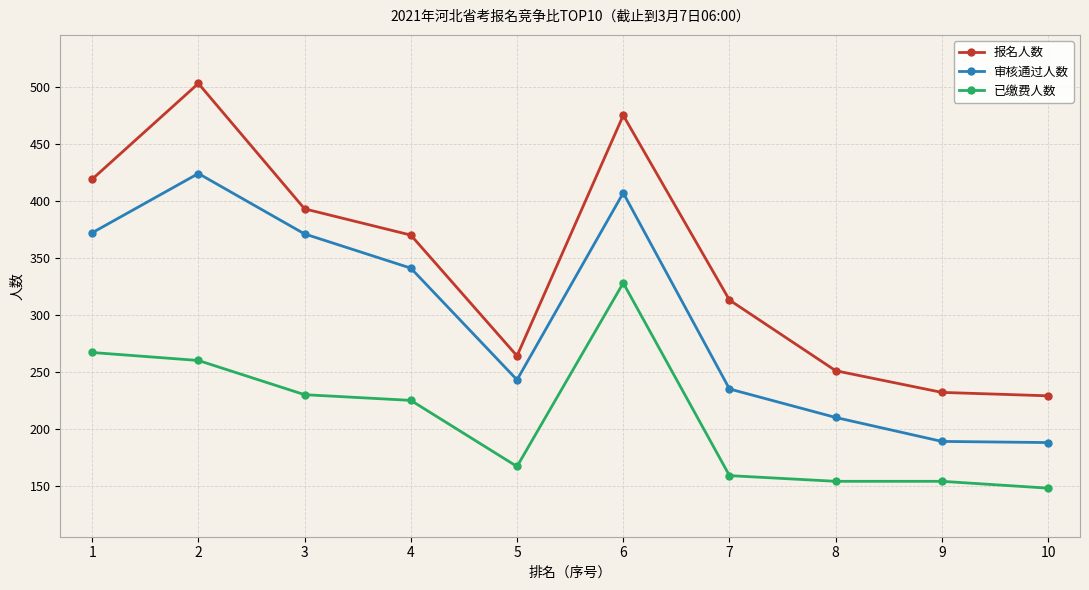

What is the difference between the second highest and second lowest values in the 报名人数 series?

243